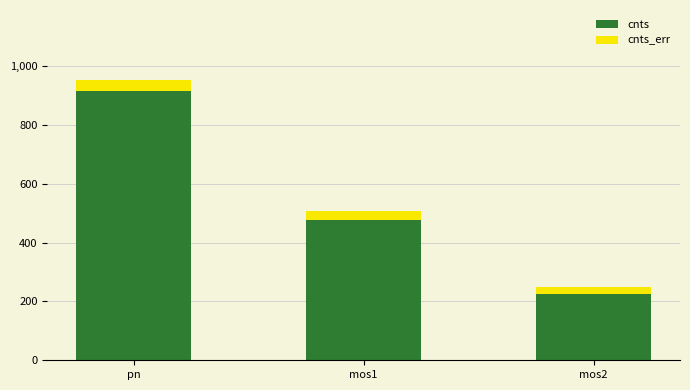

What is the approximate value of cnts at pn?

916.4